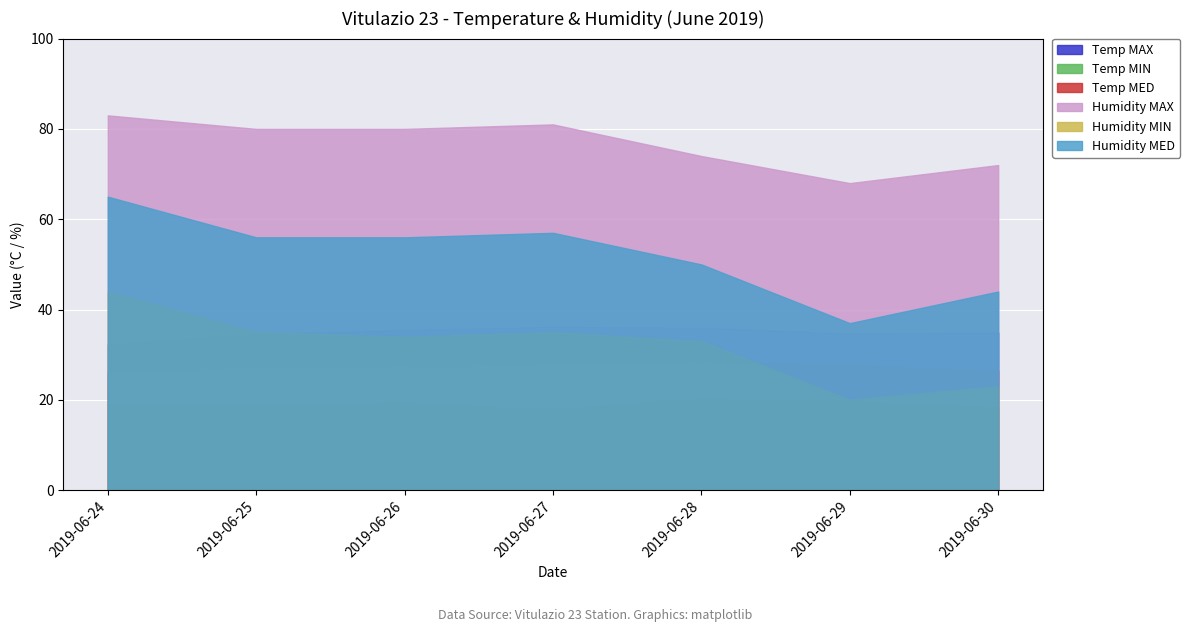

Which has a higher value, 2019-06-25 or 2019-06-27?

2019-06-27